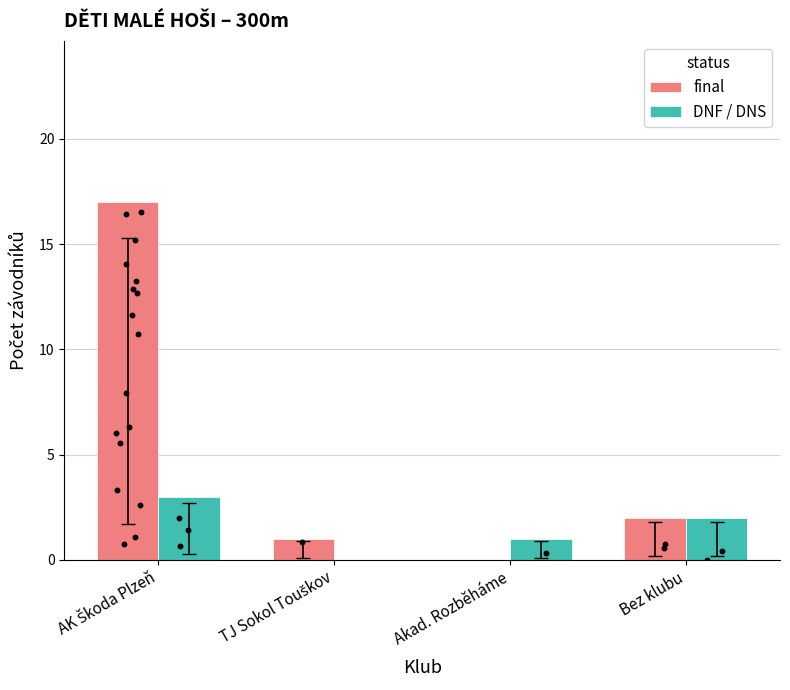

Is the value of final at Bez klubu greater than the value of DNF / DNS at Akad. Rozběháme?

Yes